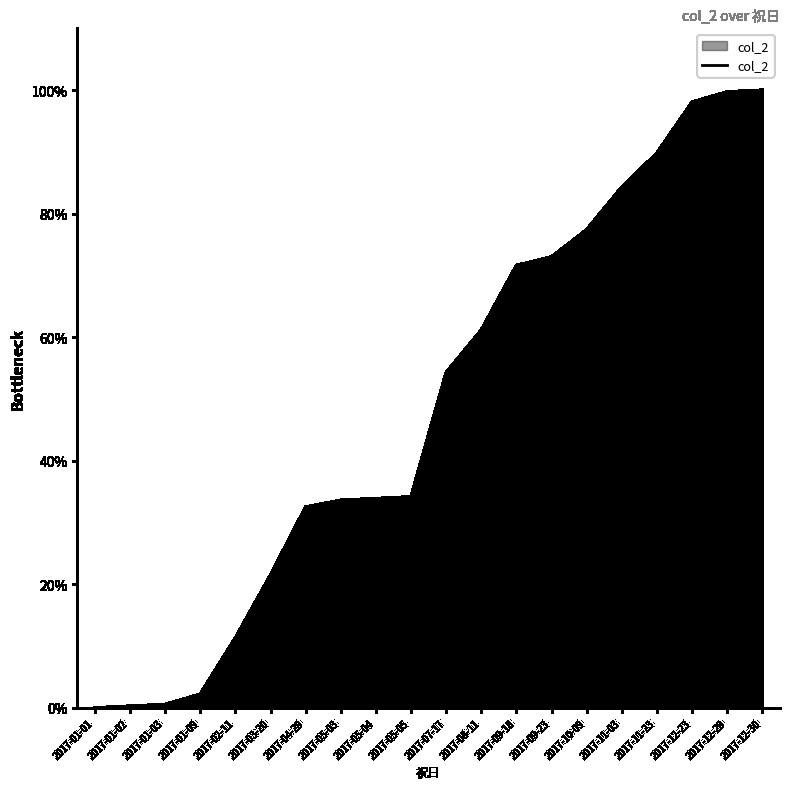

Which has a higher value, 2017-10-09 or 2017-02-11?

2017-10-09